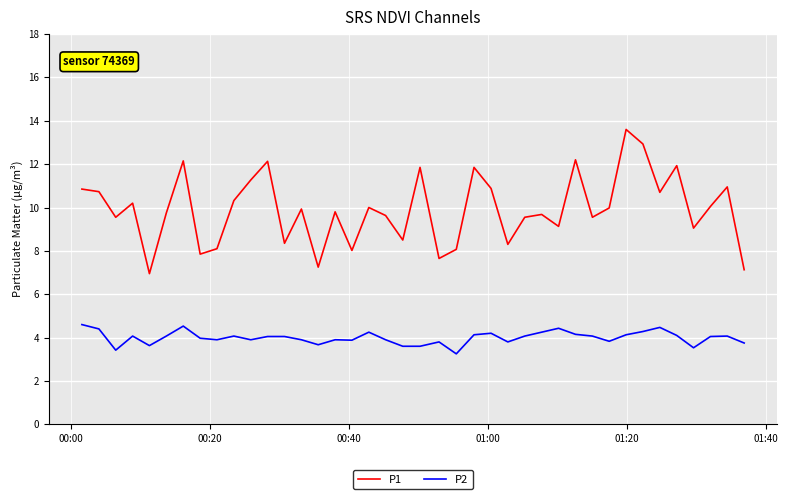

Which series has the widest spread of values?

P1